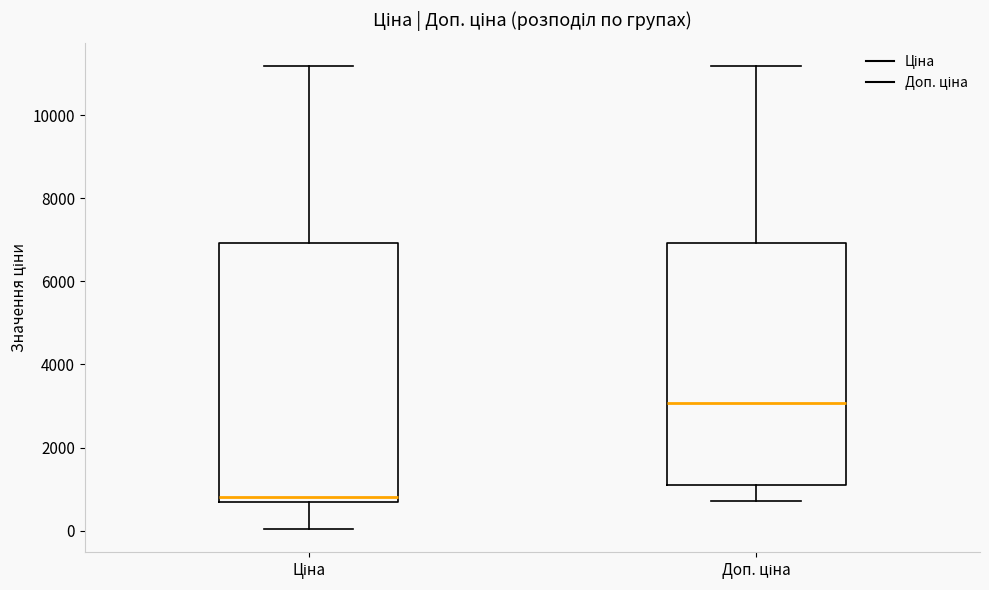

Which box's median line is the highest?

Доп. ціна